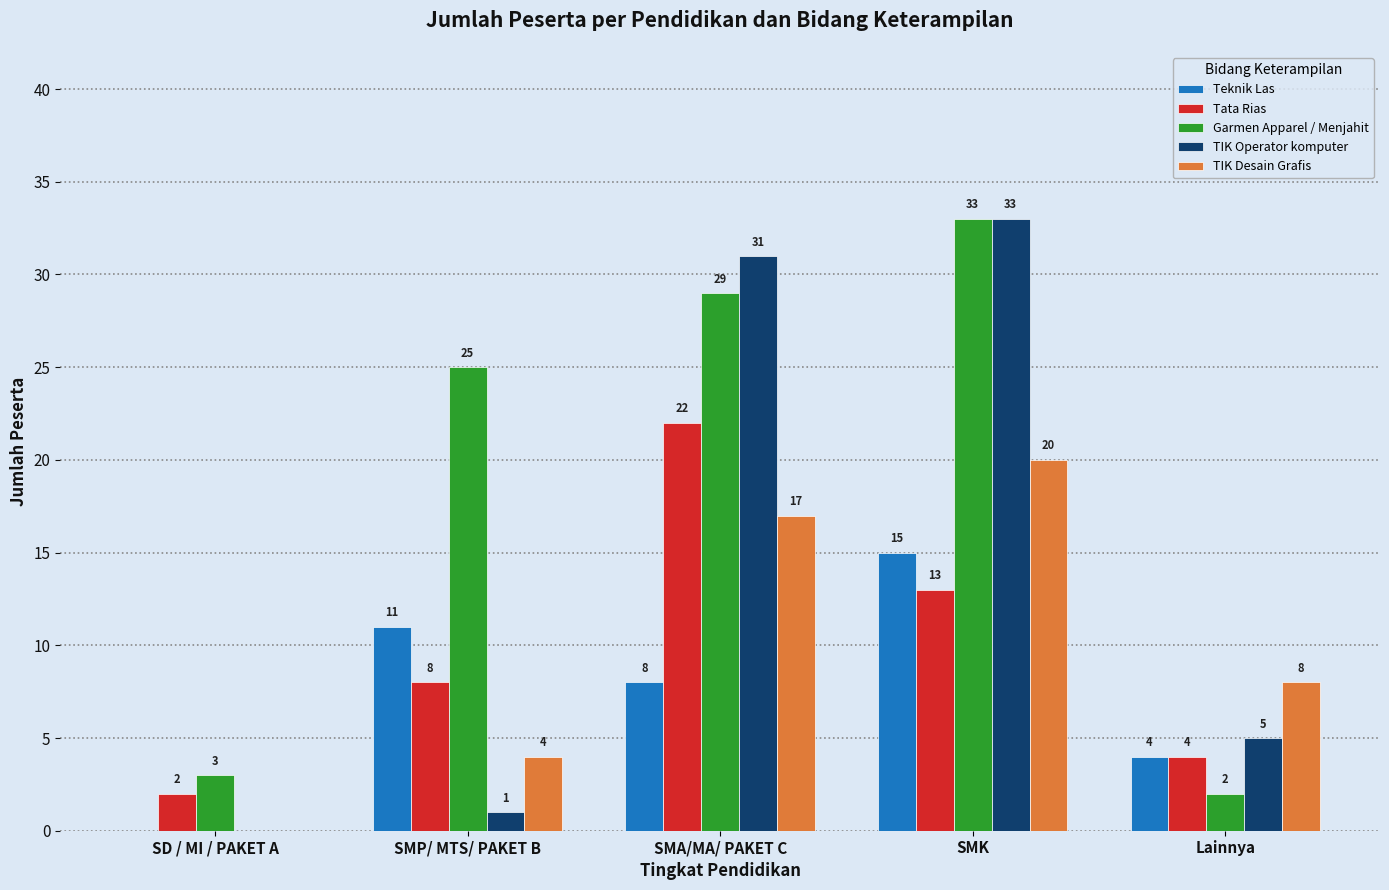

Which series has the widest spread of values?

TIK Operator komputer